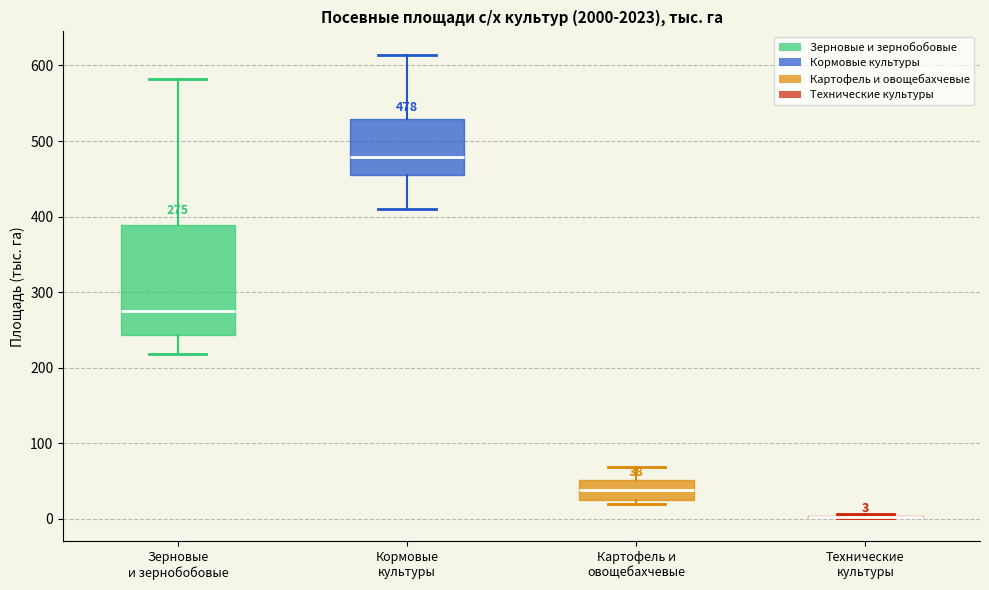

Comparing the boxes themselves (not the whiskers), which one is the tallest?

Зерновые и зернобобовые